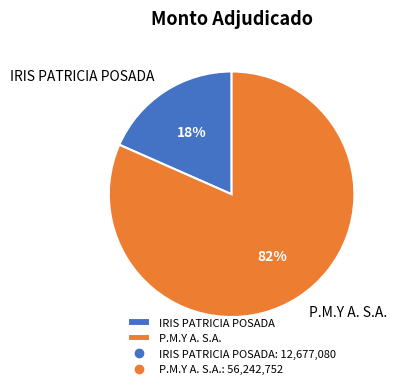

To the nearest percent, what percentage of the pie is P.M.Y A. S.A.?

82%